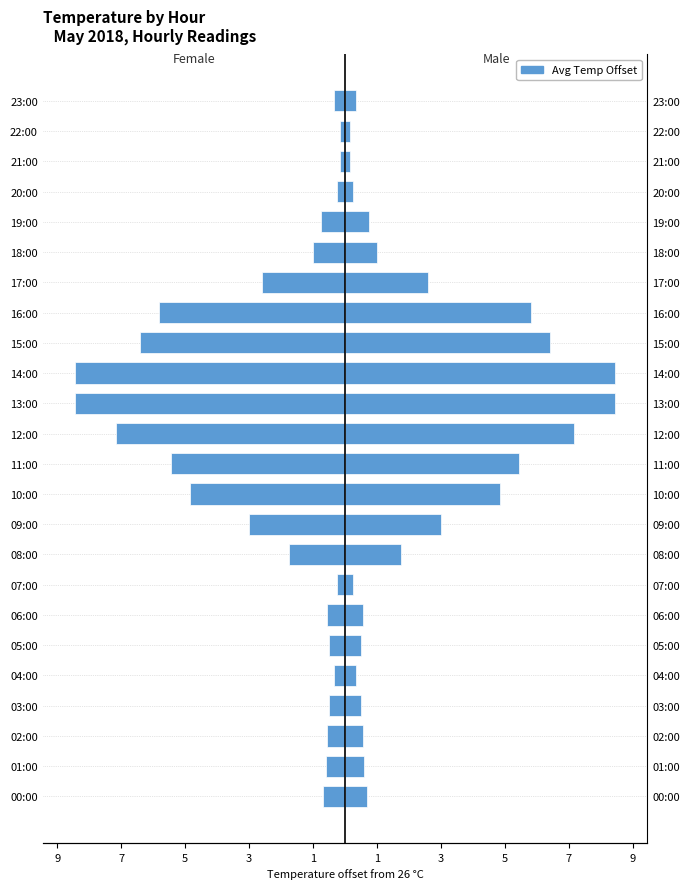

True or false: Male has a value of 0.1 at 23:00.

False